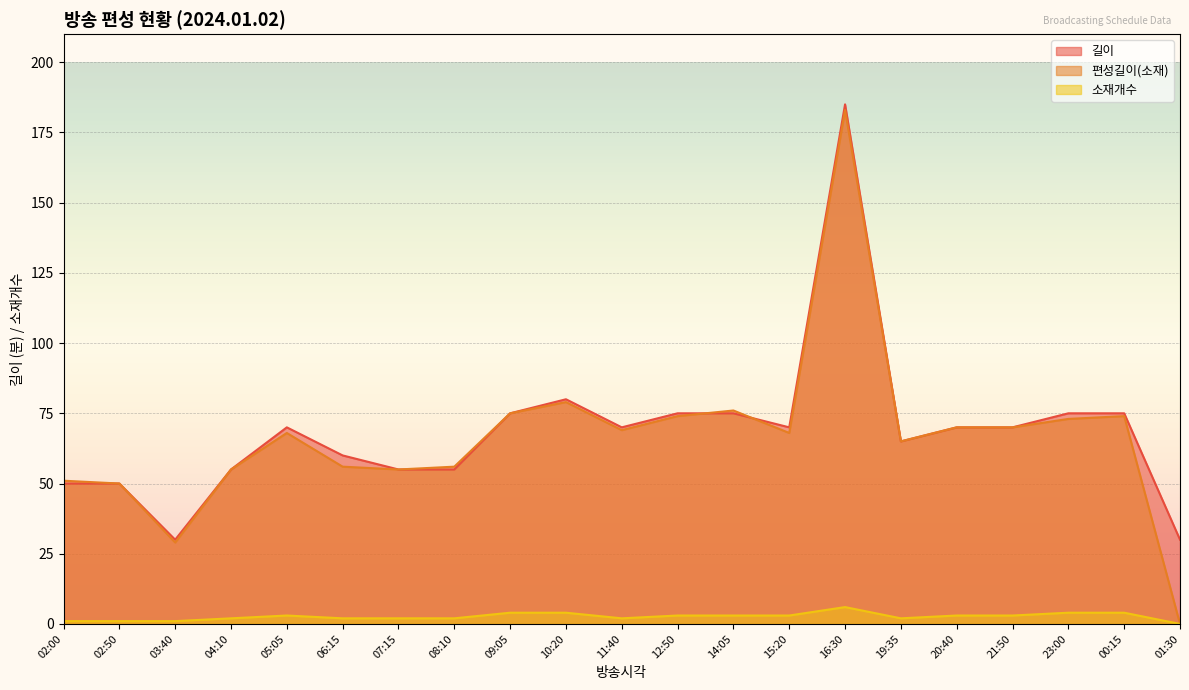

Reading left to right, what are all the values shown in this chart?

길이: 50	50	30	55	70	60	55	55	75	80	70	75	75	70	185	65	70	70	75	75	30
편성길이(소재): 51	50	29	55	68	56	55	56	75	79	69	74	76	68	183	65	70	70	73	74	0
소재개수: 1	1	1	2	3	2	2	2	4	4	2	3	3	3	6	2	3	3	4	4	0